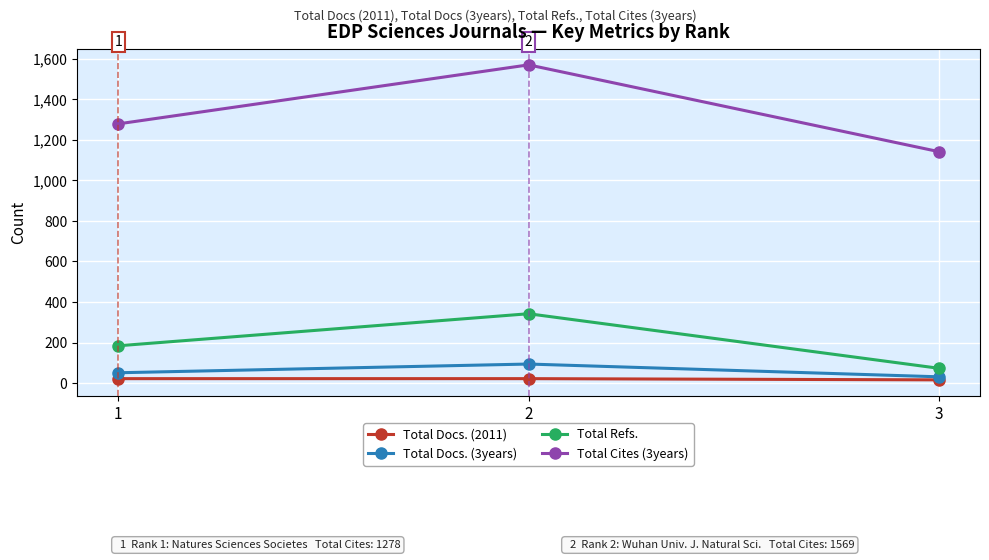

Which series has the widest spread of values?

Total Cites (3years)